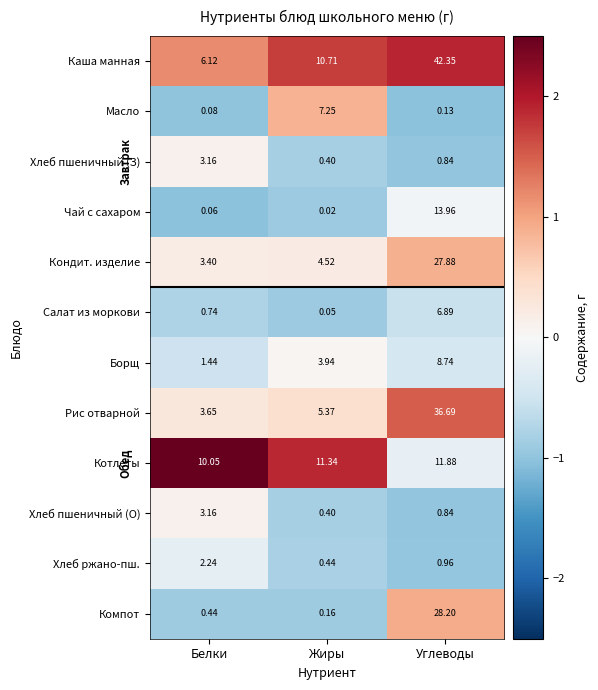

Between Белки and Жиры, which series saw the biggest shift?

Масло